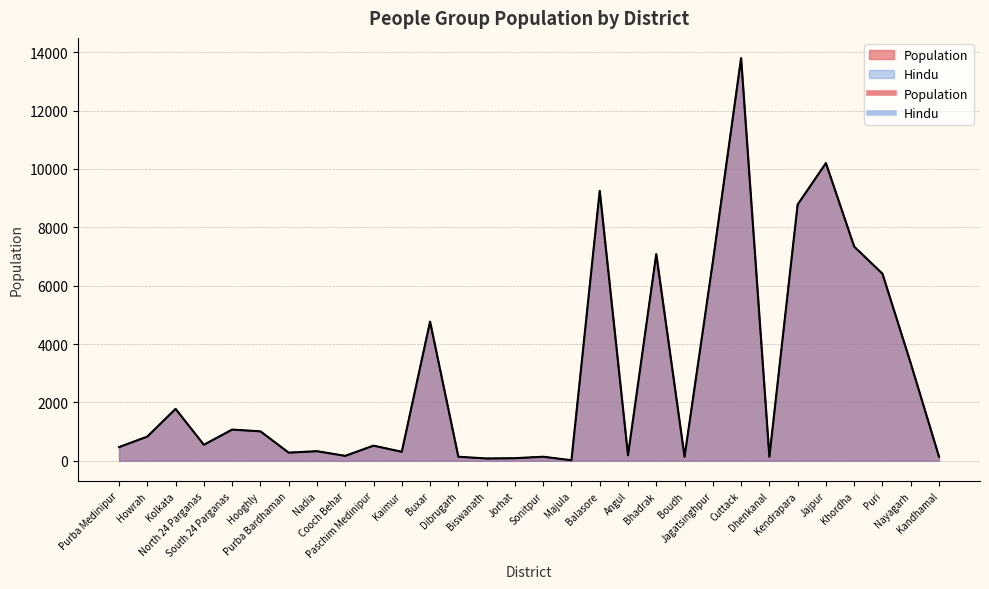

At which category does Population reach its first local valley?

North 24 Parganas